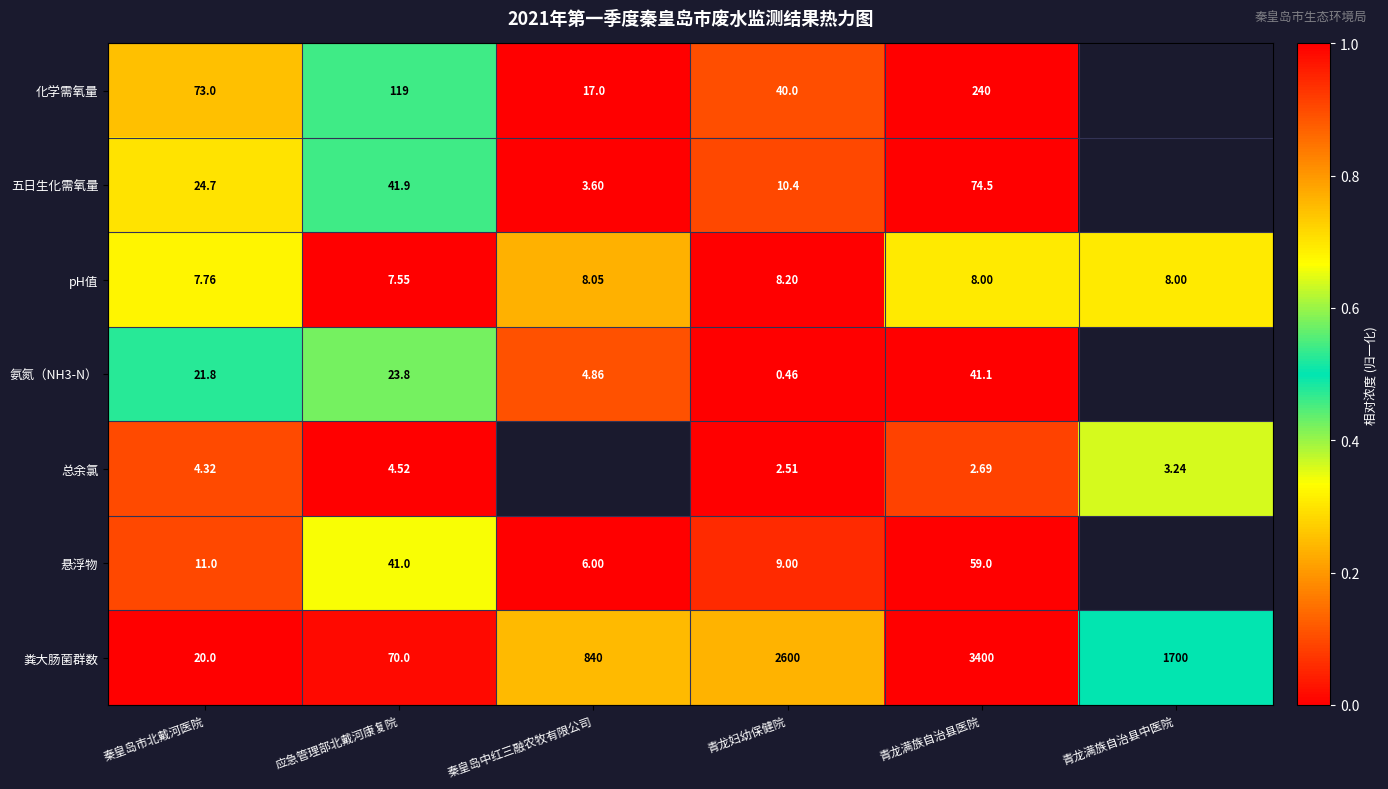

Where is pH值 nearest to the value 7?

应急管理部北戴河康复院